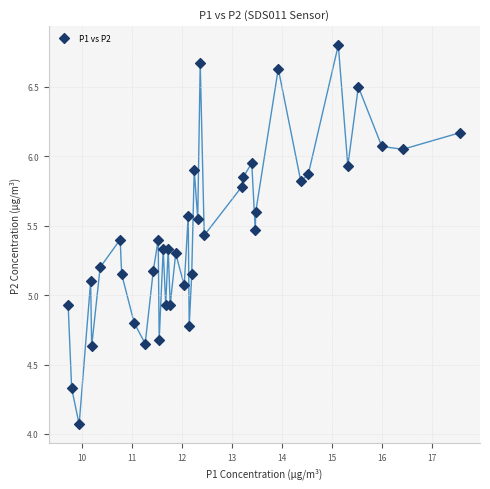

What is the range of Y values (max minus min)?

2.7